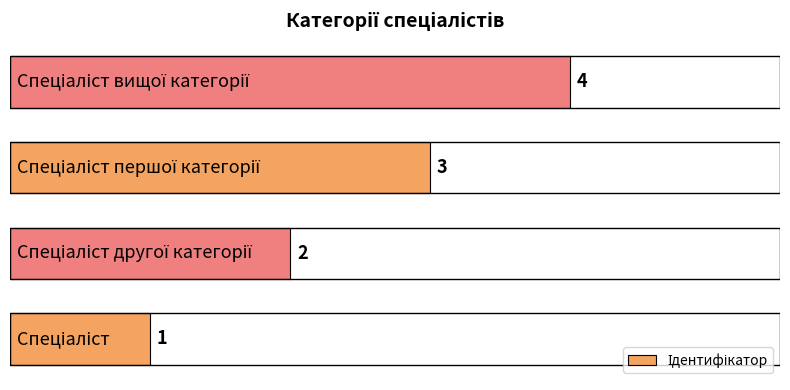

How many data points does each series have?

4